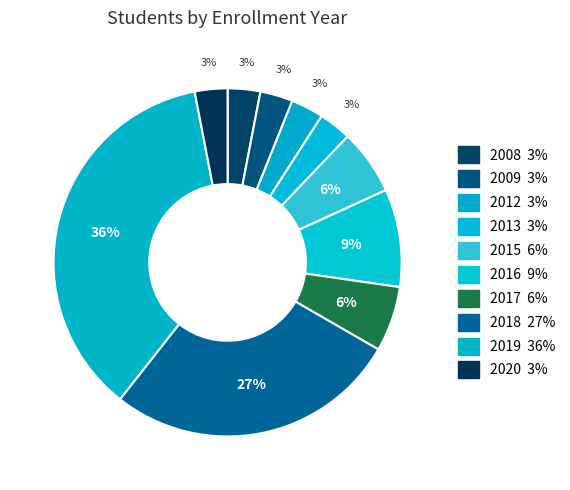

To the nearest percent, what is the combined percentage of 2008 and 2009?

6%